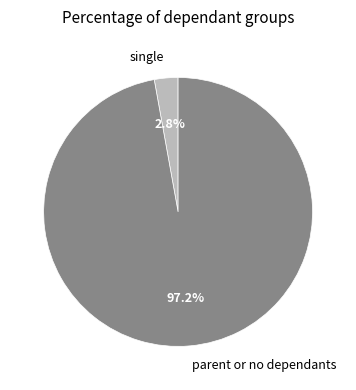

Which category has the smallest portion of the pie?

single